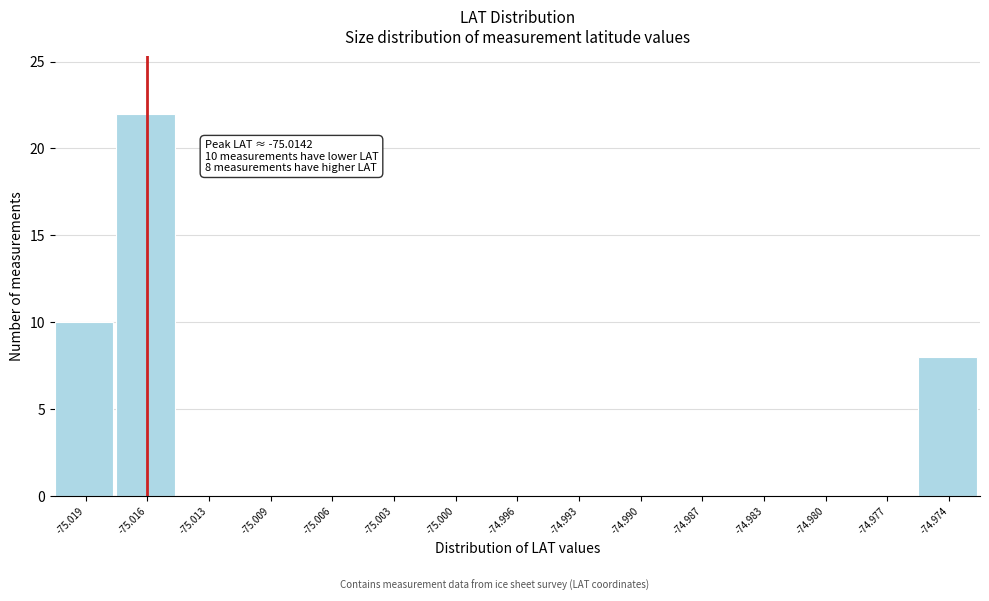

Reading right to left, list all the values displayed in this chart.

-74.974=8	-74.977=0	-74.980=0	-74.983=0	-74.987=0	-74.990=0	-74.993=0	-74.996=0	-75.000=0	-75.003=0	-75.006=0	-75.009=0	-75.013=0	-75.016=22	-75.019=10